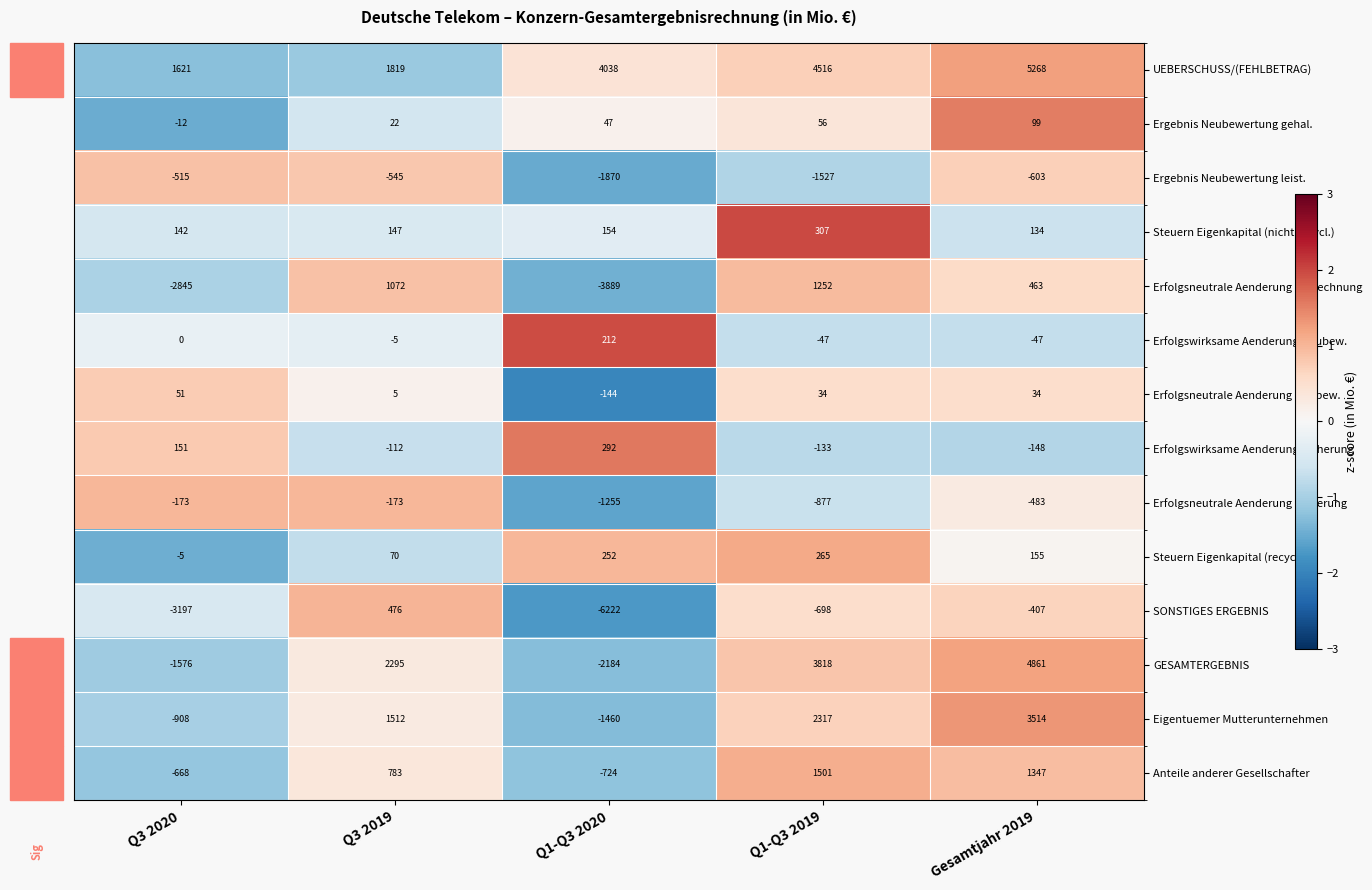

Rank the series by their maximum value, from highest to lowest.

UEBERSCHUSS/(FEHLBETRAG), GESAMTERGEBNIS, Eigentuemer Mutterunternehmen, Anteile anderer Gesellschafter, Erfolgsneutrale Aenderung Umrechnung, SONSTIGES ERGEBNIS, Steuern Eigenkapital (nicht recycl.), Erfolgswirksame Aenderung Sicherung, Steuern Eigenkapital (recycl.), Erfolgswirksame Aenderung Neubew., Ergebnis Neubewertung gehal., Erfolgsneutrale Aenderung Neubew., Erfolgsneutrale Aenderung Sicherung, Ergebnis Neubewertung leist.